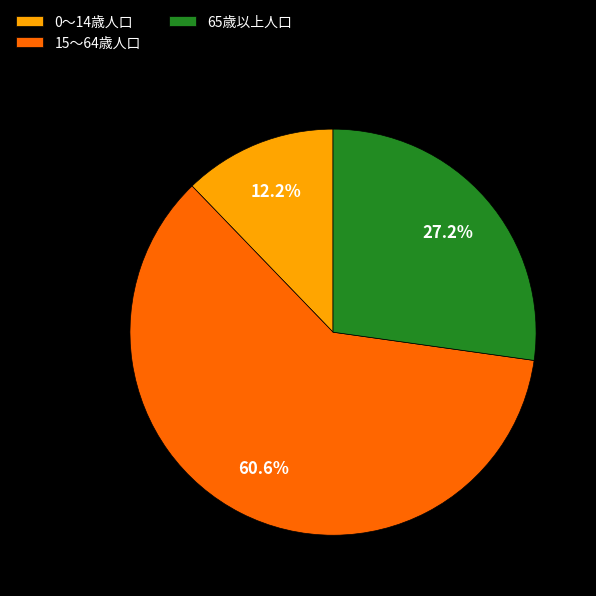

The 65歳以上人口 slice represents 27% of the pie. True or false?

True